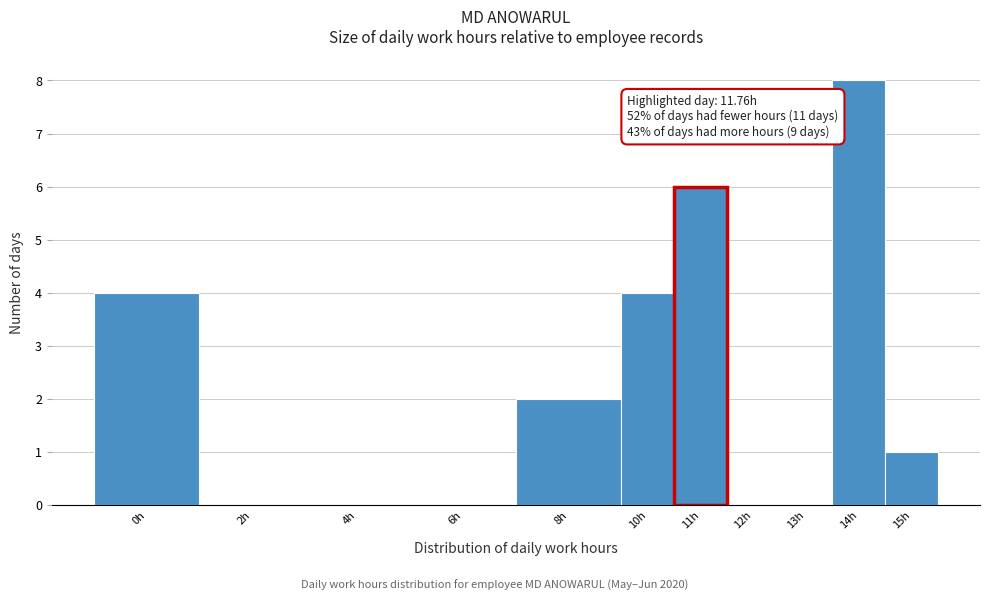

Reading left to right, list all the values displayed in this chart.

0h=4	2h=0	4h=0	6h=0	8h=2	10h=4	11h=6	12h=0	13h=0	14h=8	15h=1